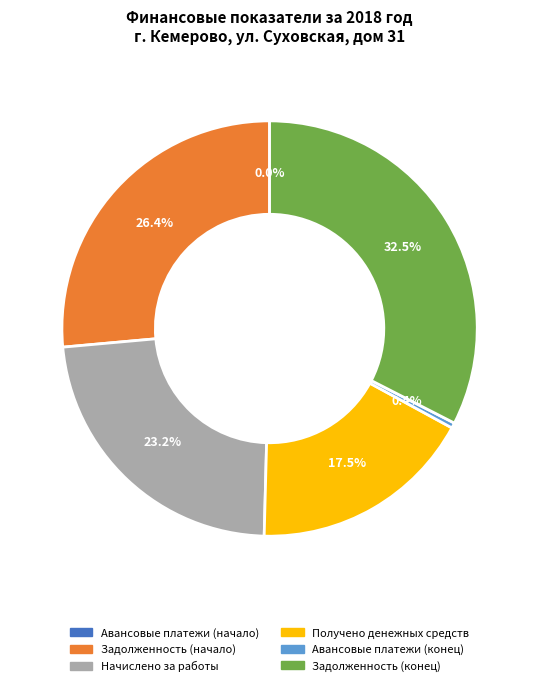

What is the ratio of the value at Задолженность (начало) to the value at Авансовые платежи (конец)?

63.8